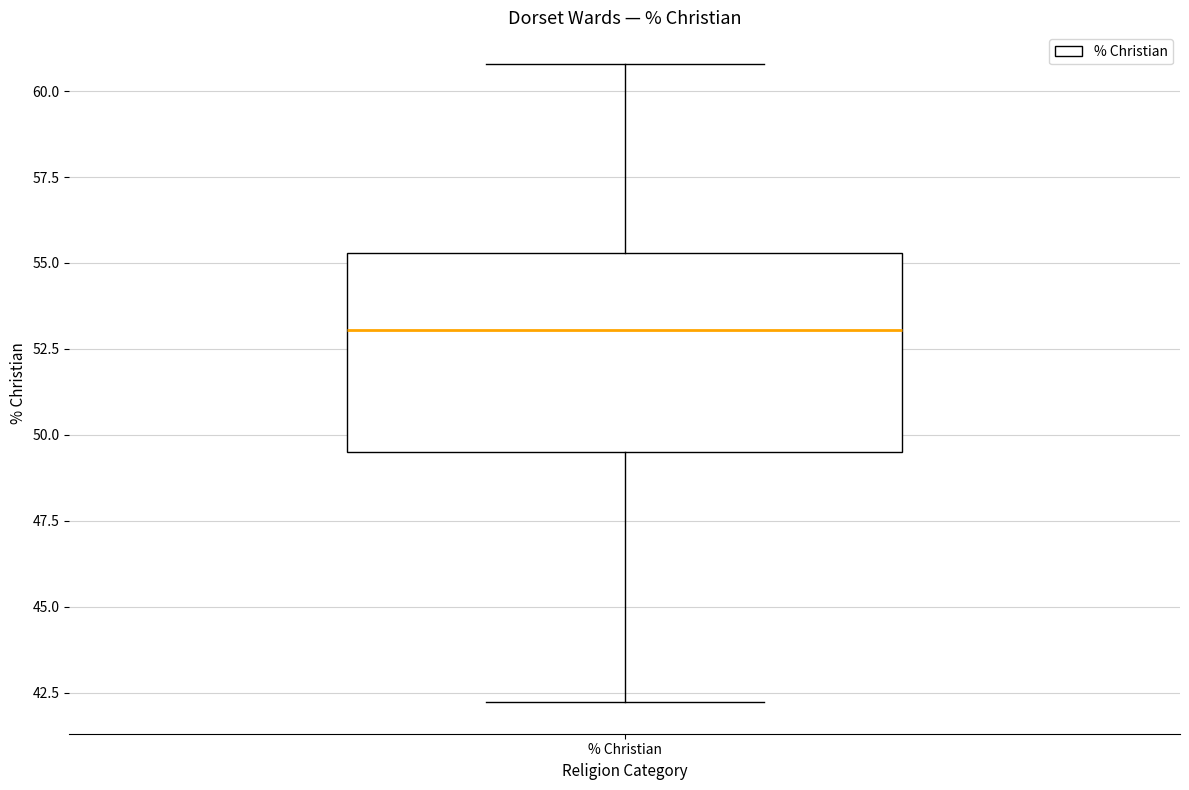

Read this box plot against the y-axis: the position of the median line, the range covered by the box, and the ends of both whiskers. The values are not printed on the chart, so give them approximately, as read against the axis.

median 53.0, box 49.5 to 55.5, whiskers 42.0 to 61.0